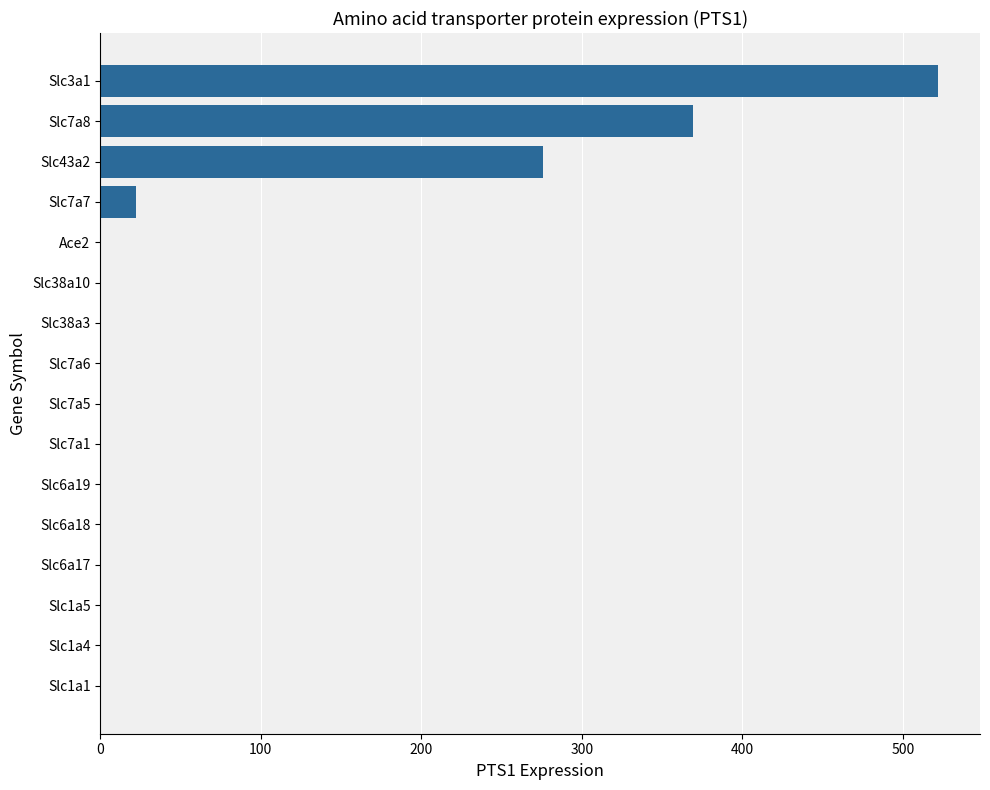

Are the bars grouped side by side (vs. stacked)?

No